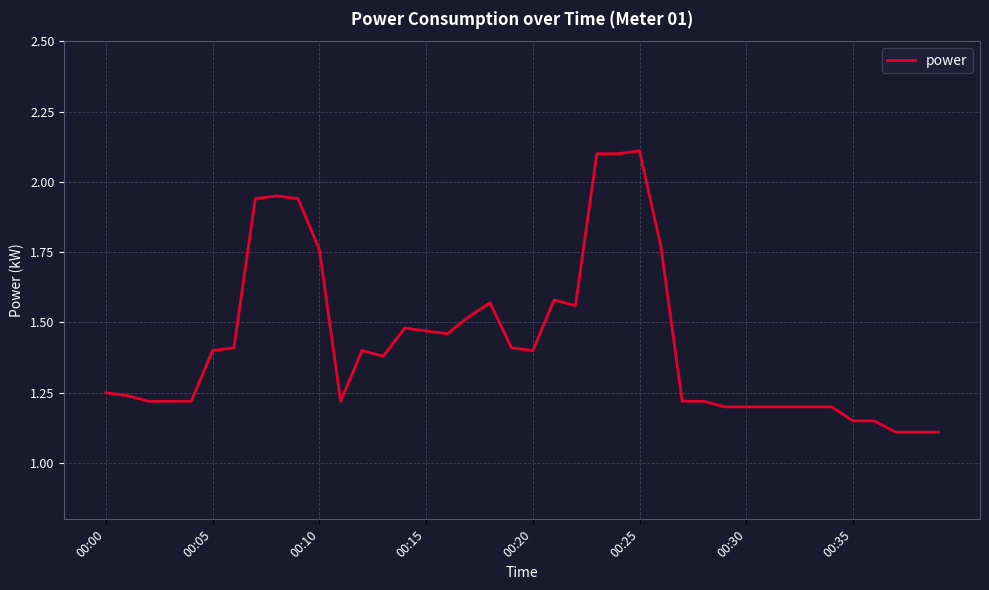

What is the difference between the maximum and minimum values?

1.0